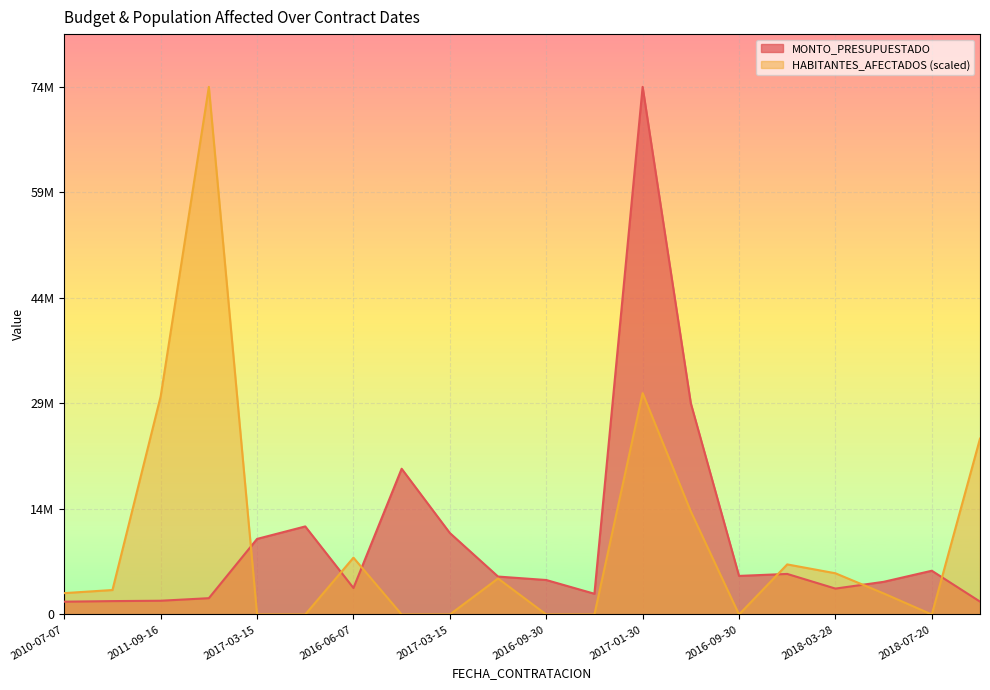

Which category has the highest value in the MONTO_PRESUPUESTADO series?

2017-01-30